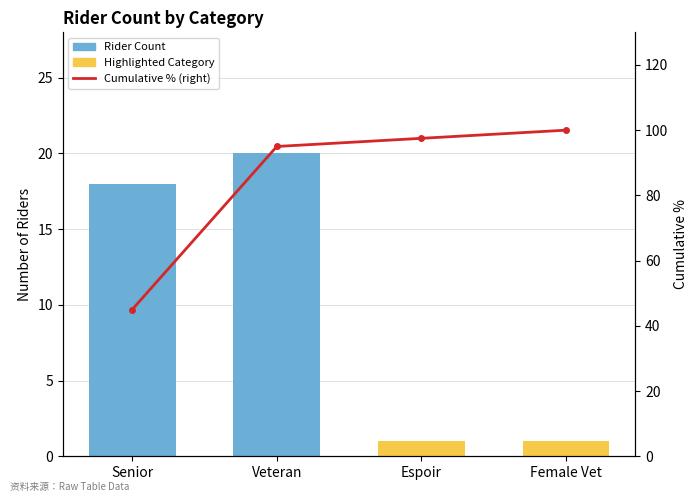

Which series changed the most between Senior and Espoir?

Cumulative % (right)